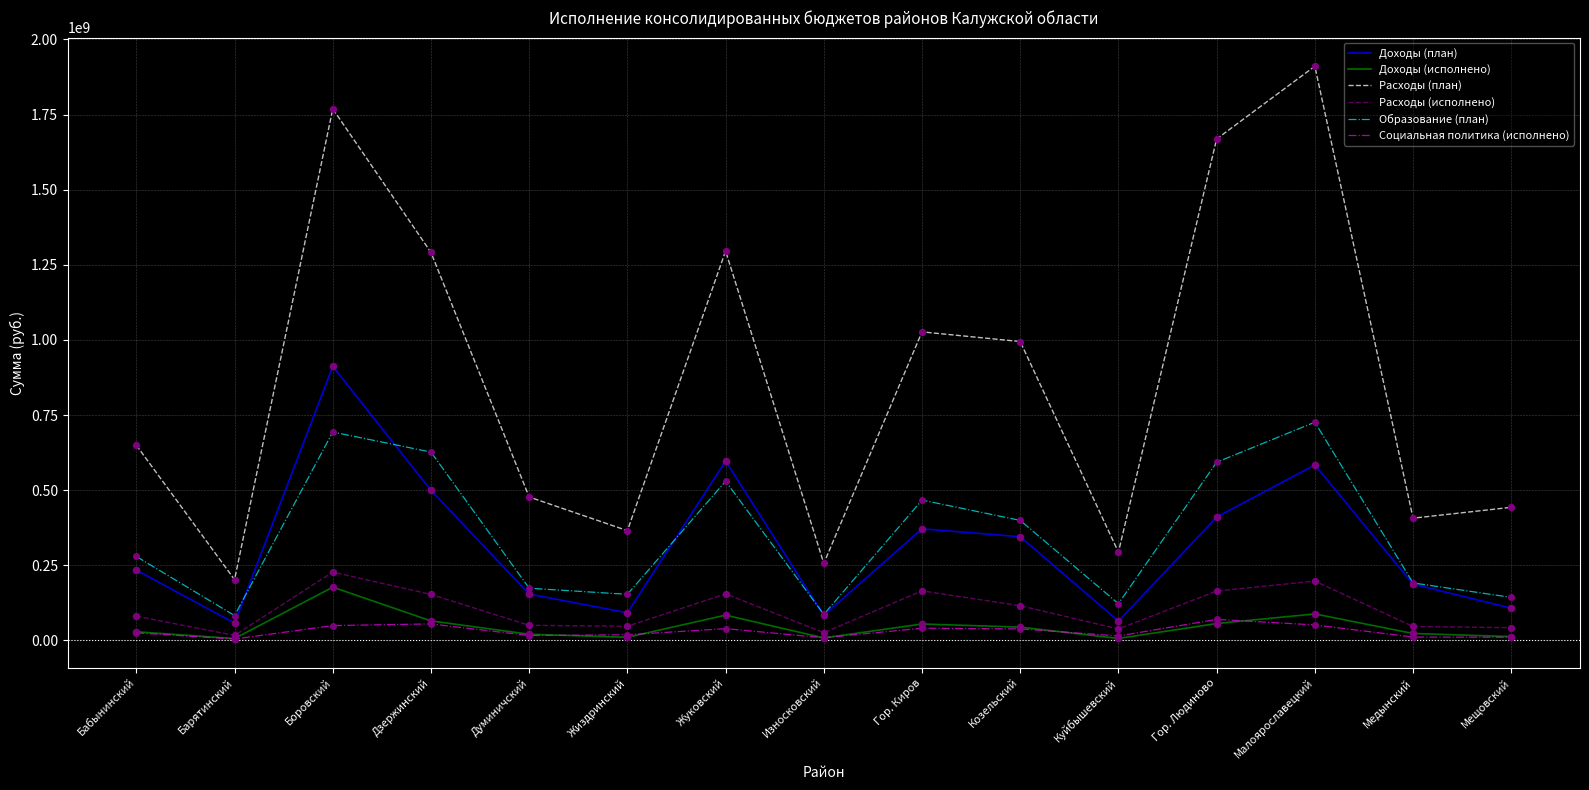

Which series has the widest spread of values?

Расходы (план)